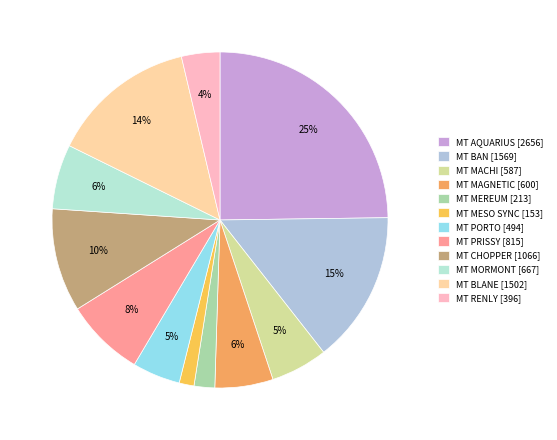

Count the number of slices in the pie.

12